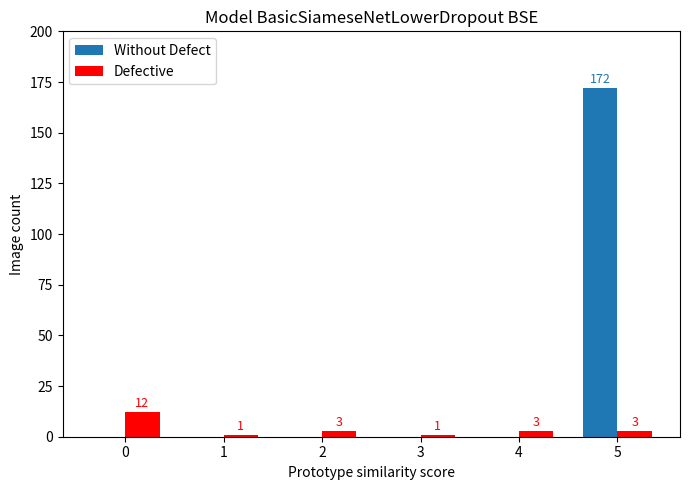

Reading left to right, what are all the values shown in this chart?

Without Defect: 0=0	1=0	2=0	3=0	4=0	5=172
Defective: 0=12	1=1	2=3	3=1	4=3	5=3